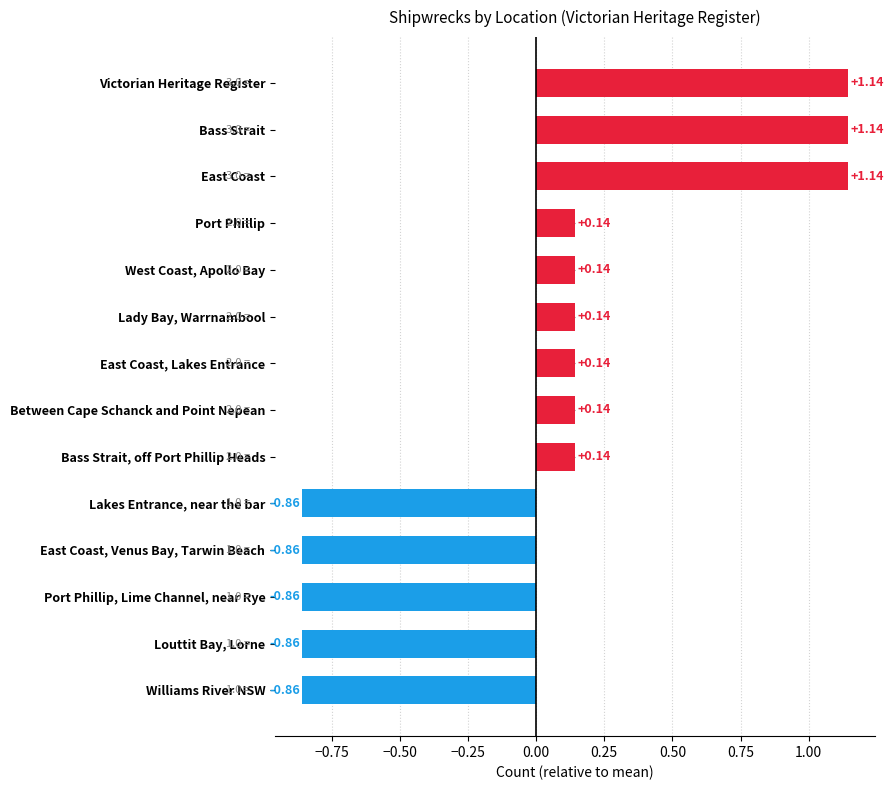

Are the bars grouped side by side (vs. stacked)?

No